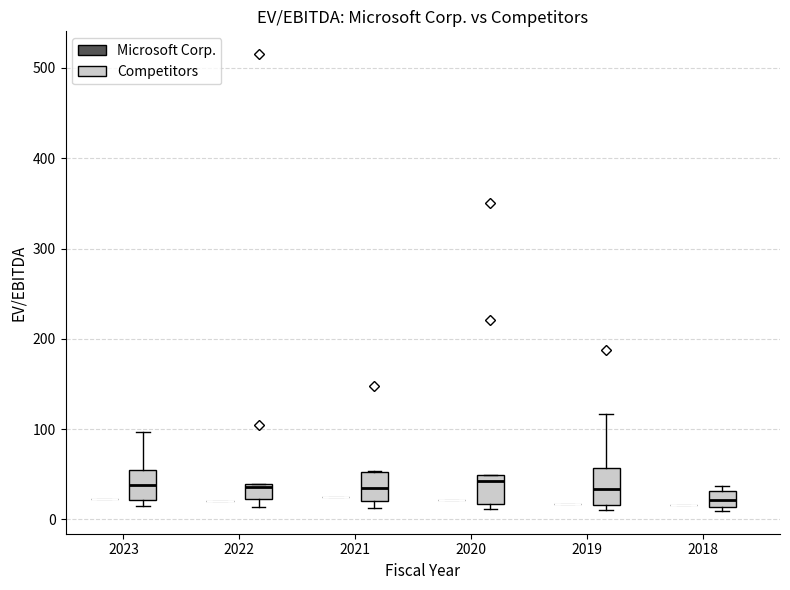

Reading left to right, transcribe this box plot: for each box, give where its median line is, the range the box spans, and where its two whiskers end, as read against the y-axis. The values are not printed on the chart, so give them approximately, as read against the axis.

2023 (Microsoft Corp.): box collapsed to a line at 20, whiskers 20 to 20
2023 (Competitors): median 40, box 20 to 50, whiskers 10 to 100
2022 (Microsoft Corp.): box collapsed to a line at 20, whiskers 20 to 20
2022 (Competitors): median 40, box 20 to 40, whiskers 10 to 40
2021 (Microsoft Corp.): box collapsed to a line at 20, whiskers 20 to 20
2021 (Competitors): median 30, box 20 to 50, whiskers 10 to 50
2020 (Microsoft Corp.): box collapsed to a line at 20, whiskers 20 to 20
2020 (Competitors): median 40, box 20 to 50, whiskers 10 to 50
2019 (Microsoft Corp.): box collapsed to a line at 20, whiskers 20 to 20
2019 (Competitors): median 30, box 20 to 60, whiskers 10 to 120
2018 (Microsoft Corp.): box collapsed to a line at 20, whiskers 20 to 20
2018 (Competitors): median 20, box 10 to 30, whiskers 10 (just below the box's lower edge) to 40